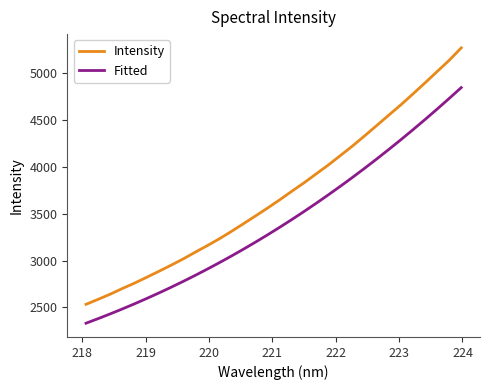

True or false: Fitted and Intensity cross at least once.

False